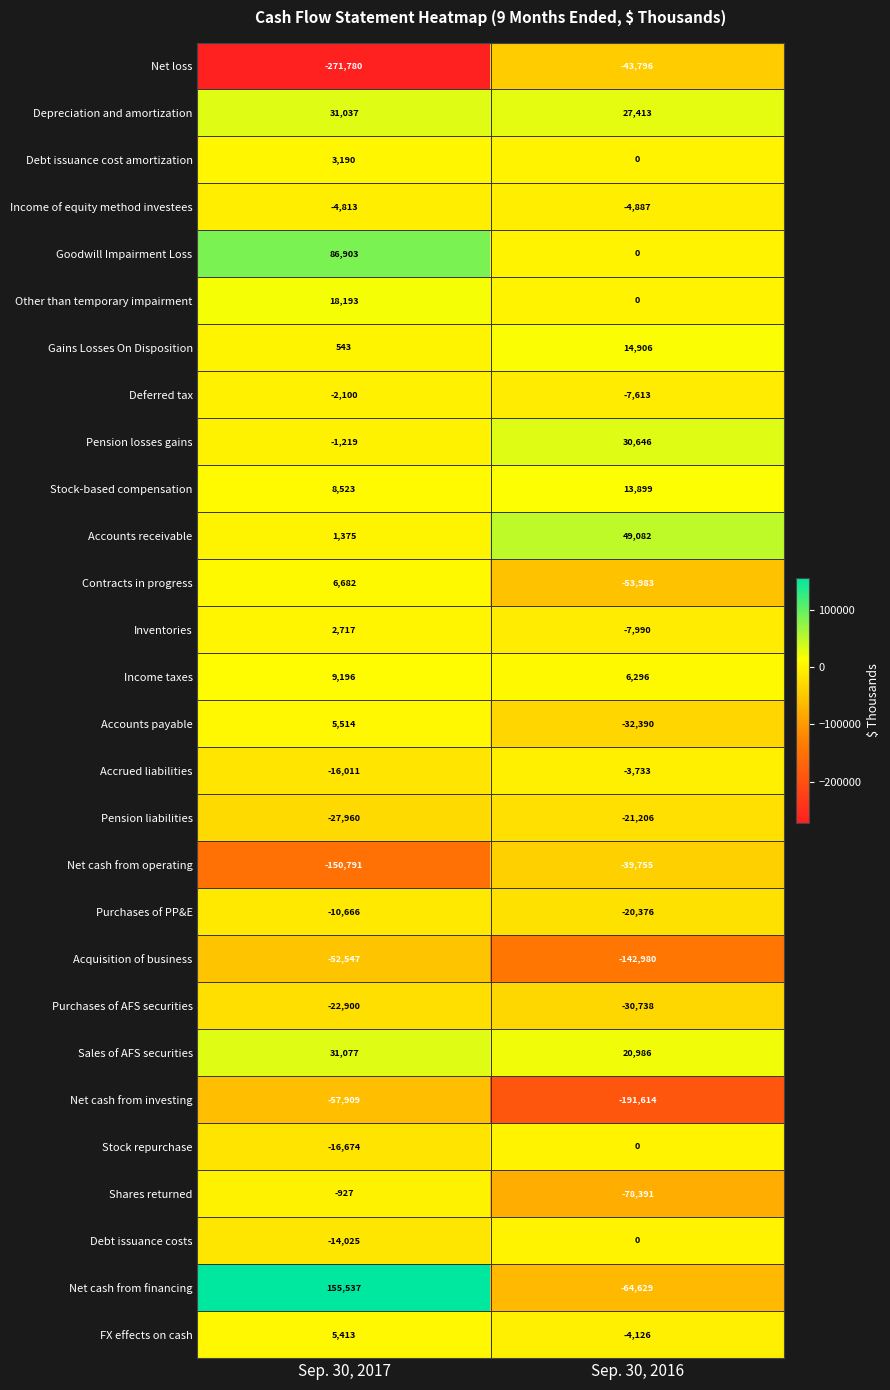

At Sep. 30, 2017, list the series in order from largest to smallest.

Net cash from financing, Goodwill Impairment Loss, Sales of AFS securities, Depreciation and amortization, Other than temporary impairment, Income taxes, Stock-based compensation, Contracts in progress, Accounts payable, FX effects on cash, Debt issuance cost amortization, Inventories, Accounts receivable, Gains Losses On Disposition, Shares returned, Pension losses gains, Deferred tax, Income of equity method investees, Purchases of PP&E, Debt issuance costs, Accrued liabilities, Stock repurchase, Purchases of AFS securities, Pension liabilities, Acquisition of business, Net cash from investing, Net cash from operating, Net loss